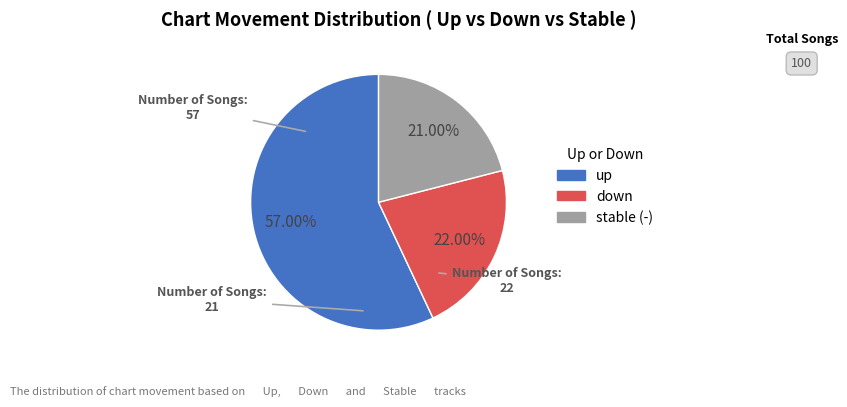

Does any single category account for the majority?

Yes